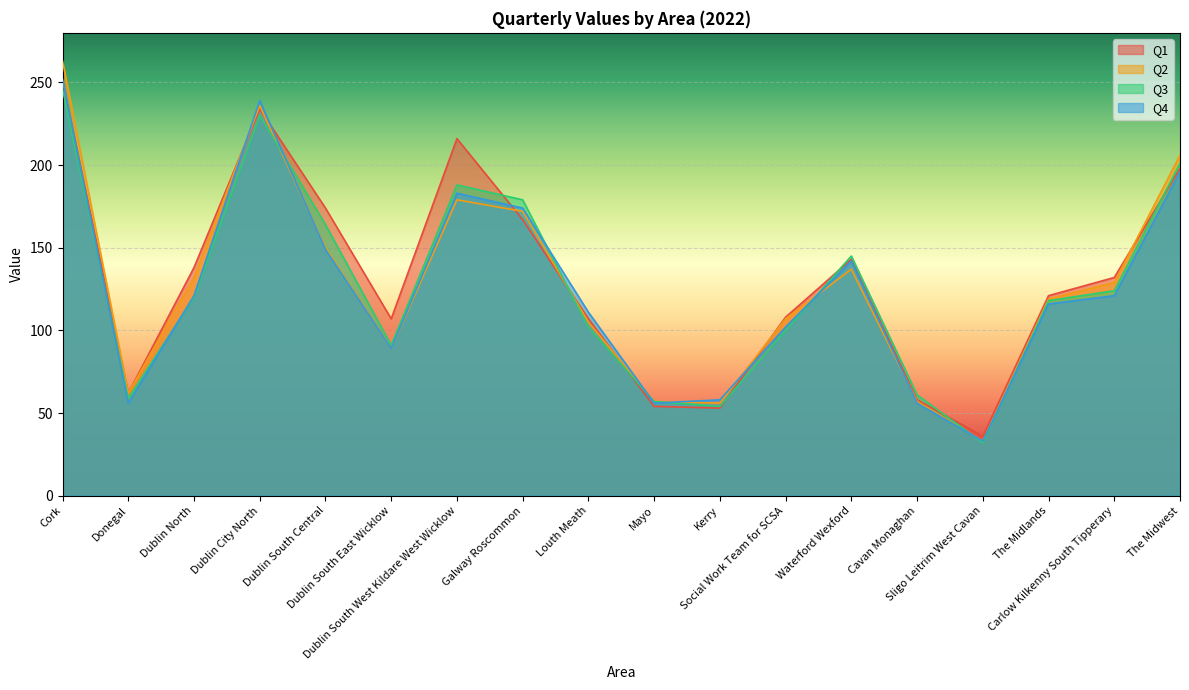

How many data points does each series have?

18